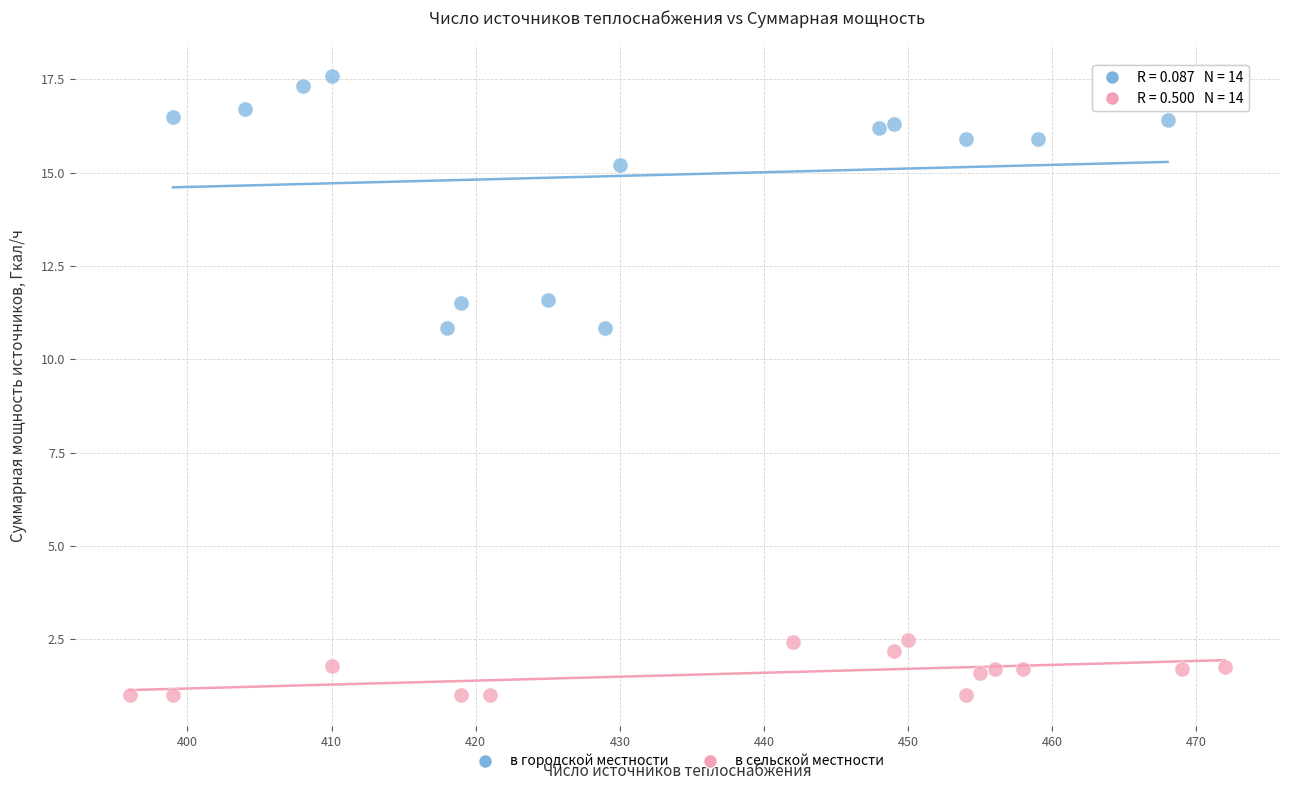

Which series has the widest spread of Y values?

в городской местности